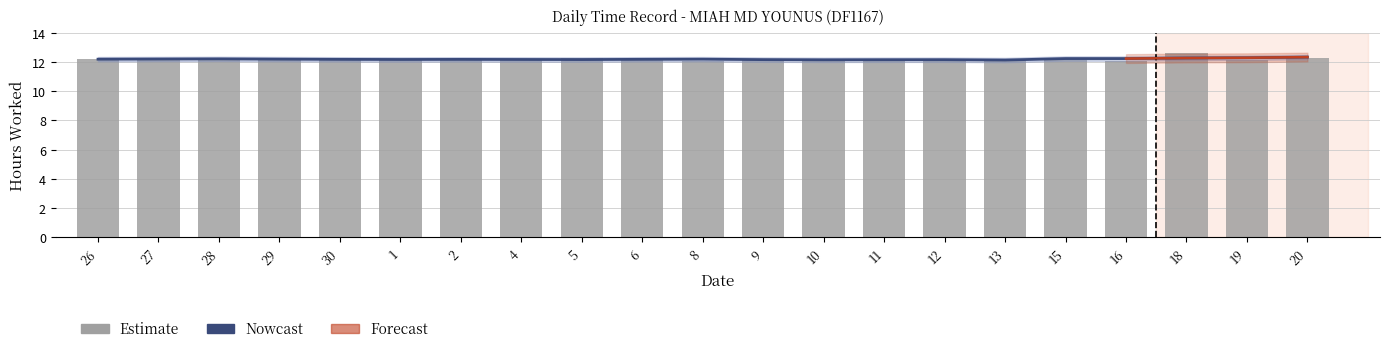

What is the change in value from 1 to 10?

+0.1